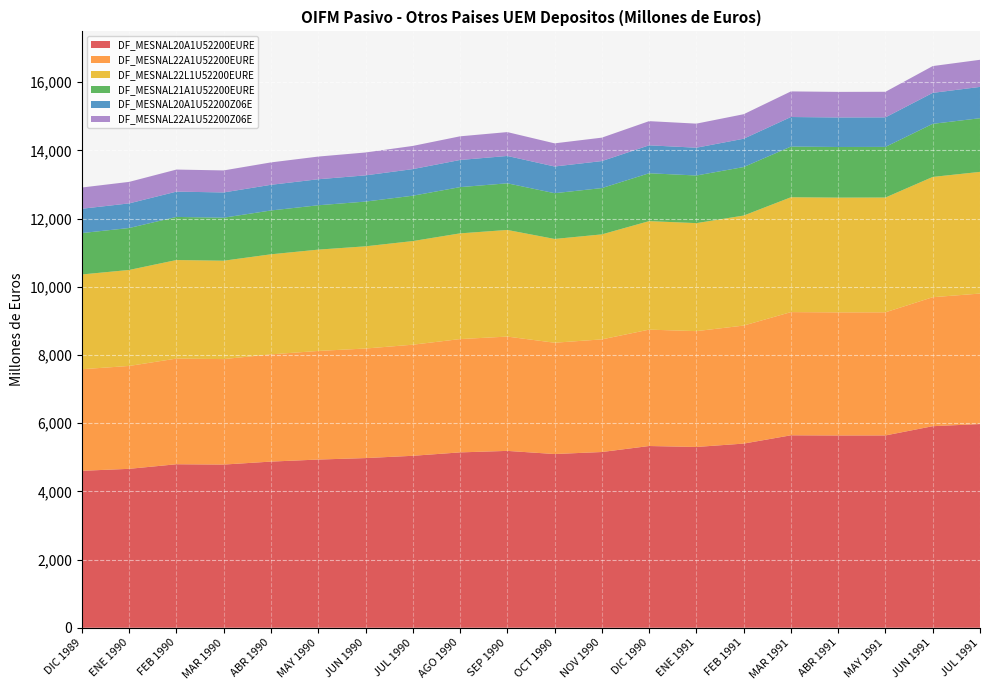

Reading right to left, extract all data points from this chart.

DF_MESNAL20A1U52200EURE: JUL 1991=5974	JUN 1991=5911	MAY 1991=5640	ABR 1991=5639	MAR 1991=5644	FEB 1991=5401	ENE 1991=5302	DIC 1990=5330	NOV 1990=5154	OCT 1990=5095	SEP 1990=5187	AGO 1990=5143	JUL 1990=5043	JUN 1990=4976	MAY 1990=4933	ABR 1990=4873	MAR 1990=4786	FEB 1990=4795	ENE 1990=4661	DIC 1989=4603
DF_MESNAL22A1U52200EURE: JUL 1991=3827	JUN 1991=3783	MAY 1991=3611	ABR 1991=3610	MAR 1991=3613	FEB 1991=3461	ENE 1991=3397	DIC 1990=3413	NOV 1990=3303	OCT 1990=3264	SEP 1990=3352	AGO 1990=3323	JUL 1990=3258	JUN 1990=3213	MAY 1990=3185	ABR 1990=3145	MAR 1990=3093	FEB 1990=3099	ENE 1990=3017	DIC 1989=2979
DF_MESNAL22L1U52200EURE: JUL 1991=3568	JUN 1991=3527	MAY 1991=3366	ABR 1991=3365	MAR 1991=3368	FEB 1991=3226	ENE 1991=3167	DIC 1990=3182	NOV 1990=3079	OCT 1990=3043	SEP 1990=3127	AGO 1990=3100	JUL 1990=3039	JUN 1990=2997	MAY 1990=2971	ABR 1990=2934	MAR 1990=2885	FEB 1990=2890	ENE 1990=2815	DIC 1989=2779
DF_MESNAL21A1U52200EURE: JUL 1991=1574	JUN 1991=1557	MAY 1991=1485	ABR 1991=1485	MAR 1991=1486	FEB 1991=1423	ENE 1991=1397	DIC 1990=1404	NOV 1990=1358	OCT 1990=1342	SEP 1990=1368	AGO 1990=1356	JUL 1990=1330	JUN 1990=1312	MAY 1990=1301	ABR 1990=1285	MAR 1990=1262	FEB 1990=1264	ENE 1990=1230	DIC 1989=1214
DF_MESNAL20A1U52200Z06E: JUL 1991=918	JUN 1991=908	MAY 1991=866	ABR 1991=866	MAR 1991=867	FEB 1991=830	ENE 1991=815	DIC 1990=819	NOV 1990=792	OCT 1990=783	SEP 1990=802	AGO 1990=796	JUL 1990=780	JUN 1990=769	MAY 1990=763	ABR 1990=753	MAR 1990=740	FEB 1990=742	ENE 1990=722	DIC 1989=713
DF_MESNAL22A1U52200Z06E: JUL 1991=795	JUN 1991=786	MAY 1991=750	ABR 1991=750	MAR 1991=751	FEB 1991=719	ENE 1991=706	DIC 1990=709	NOV 1990=687	OCT 1990=679	SEP 1990=700	AGO 1990=694	JUL 1990=680	JUN 1990=671	MAY 1990=665	ABR 1990=657	MAR 1990=646	FEB 1990=647	ENE 1990=631	DIC 1989=623